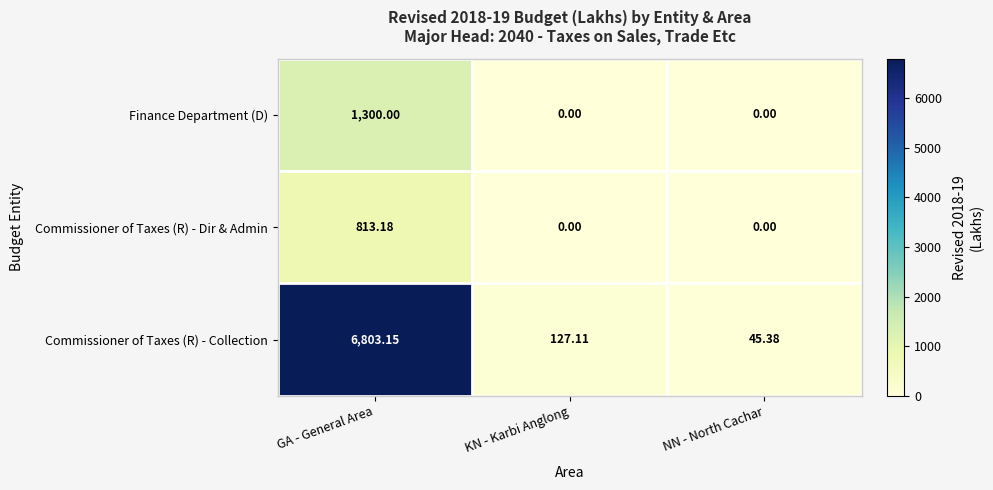

At which category is the sum across all series the highest?

GA - General Area